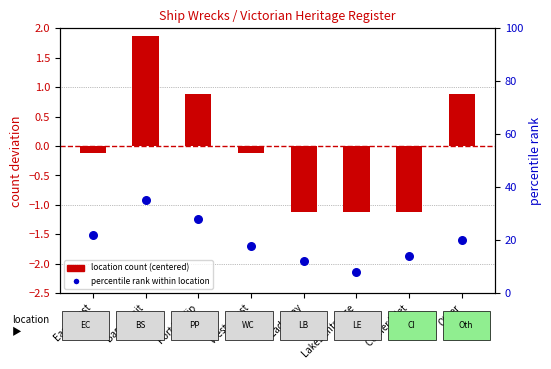

What are all the series names shown in the legend?

location count (centered), percentile rank within location